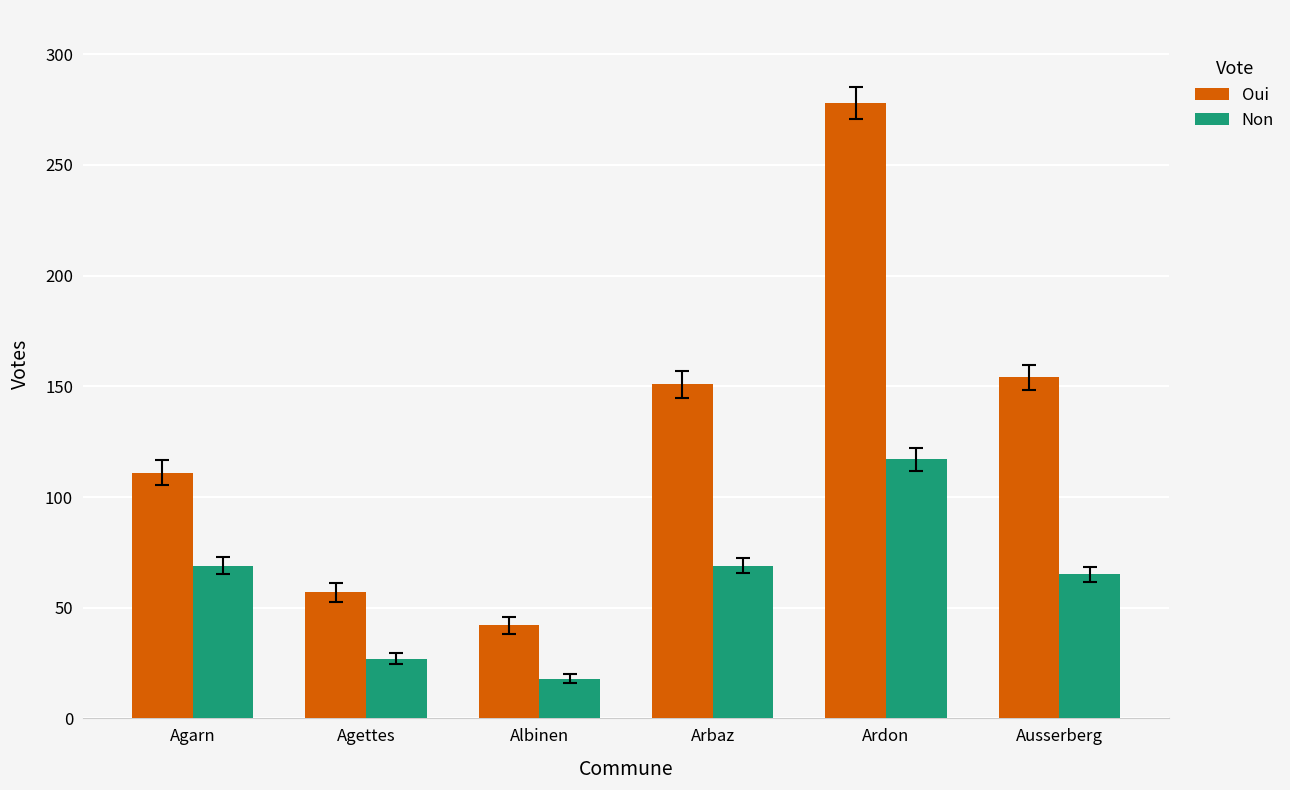

What is the value of the Non bar at the 2nd from the left?

27